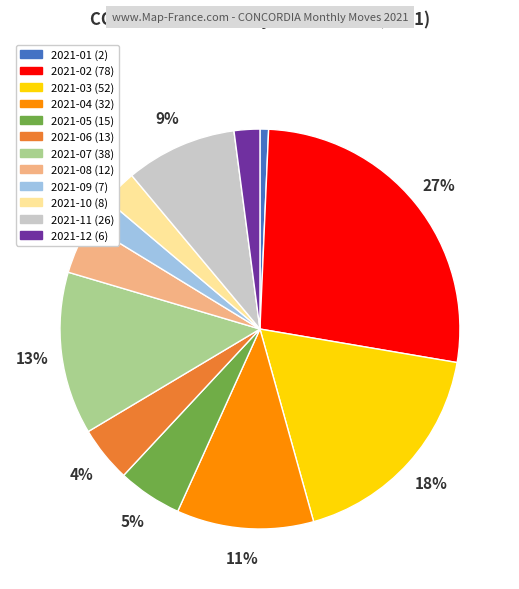

True or false: 2021-05 accounts for 18% of the total.

False